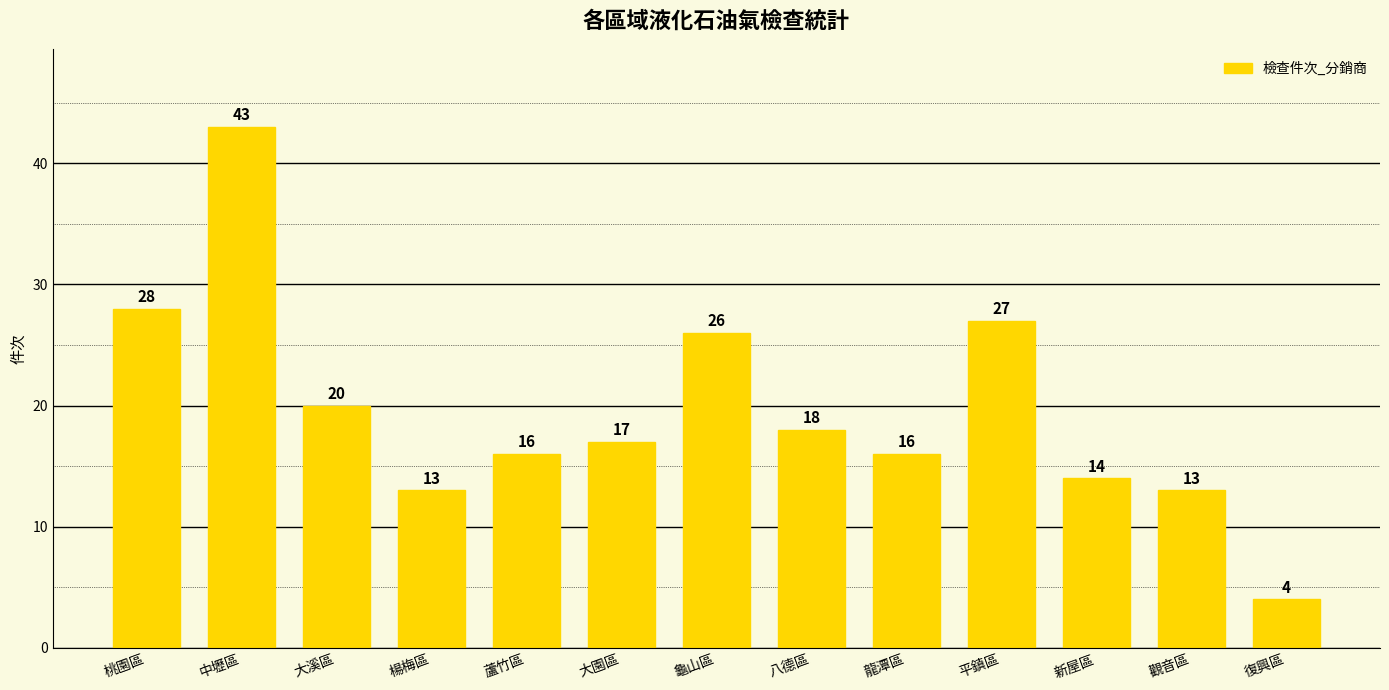

What is the minimum value shown in the chart?

4